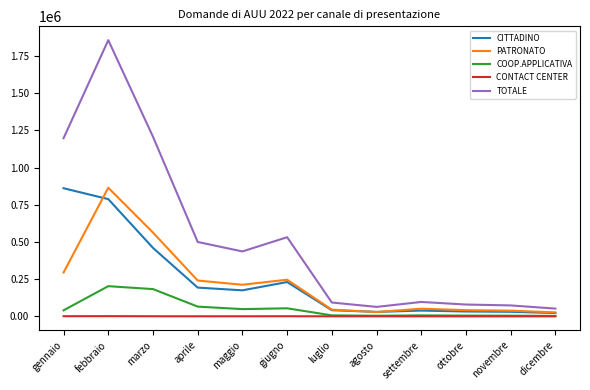

Where does the CONTACT CENTER series first go above 417?

gennaio